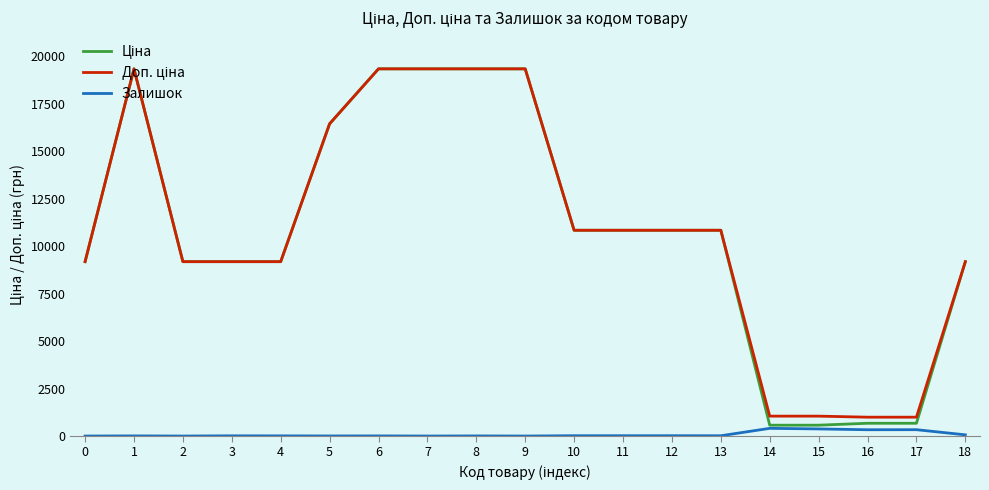

How many lines are shown in the chart?

3